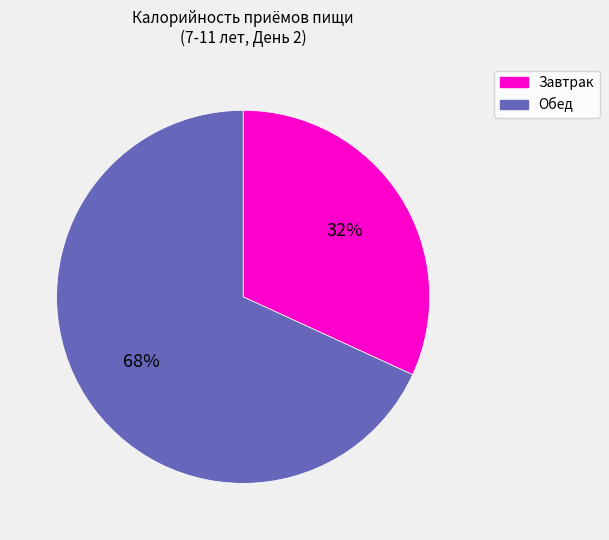

Rank the categories by value from lowest to highest.

Завтрак, Обед